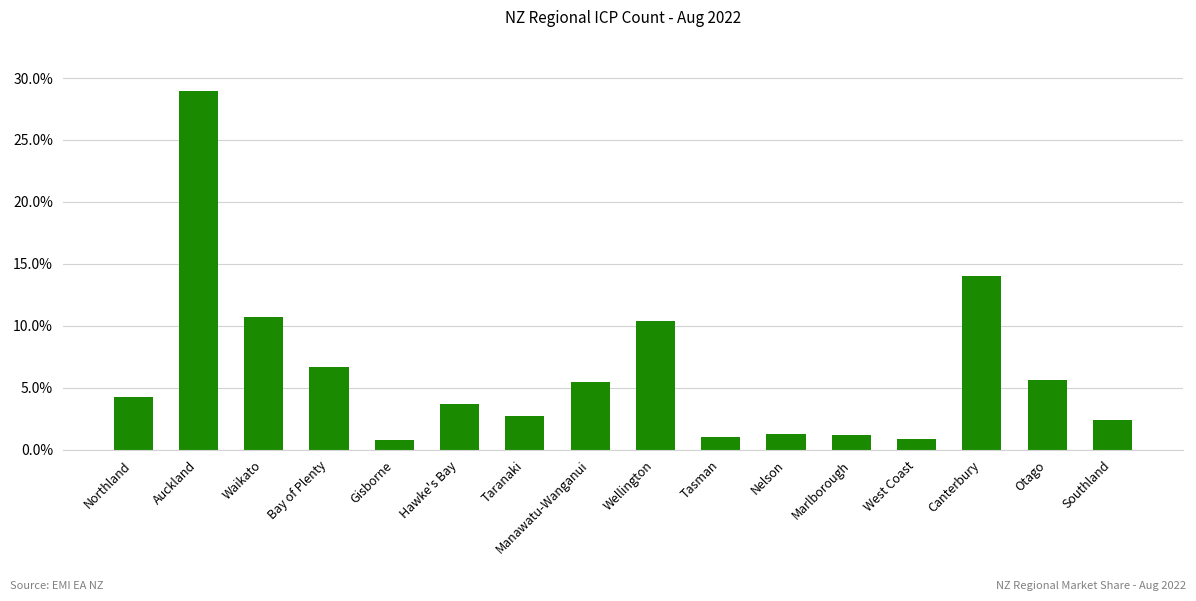

Read the value at Northland.

4.3